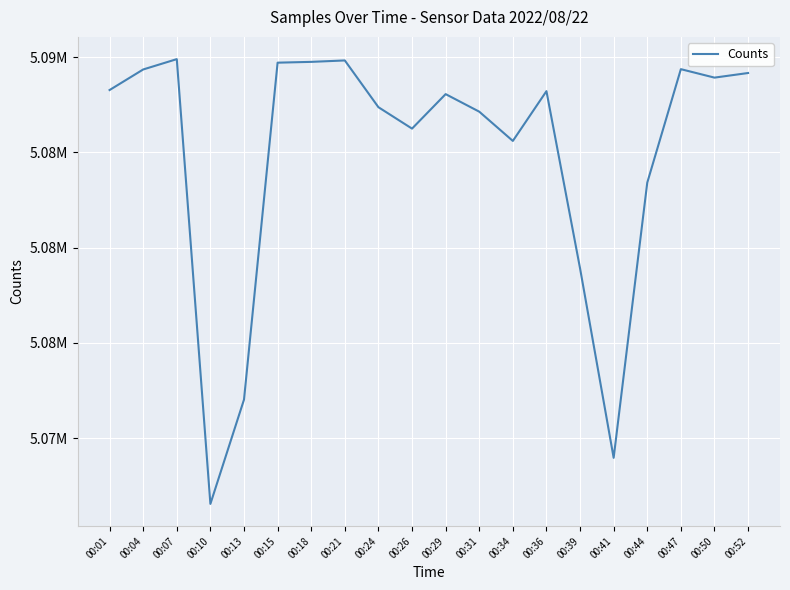

Does the chart display data point markers on the line(s)?

No